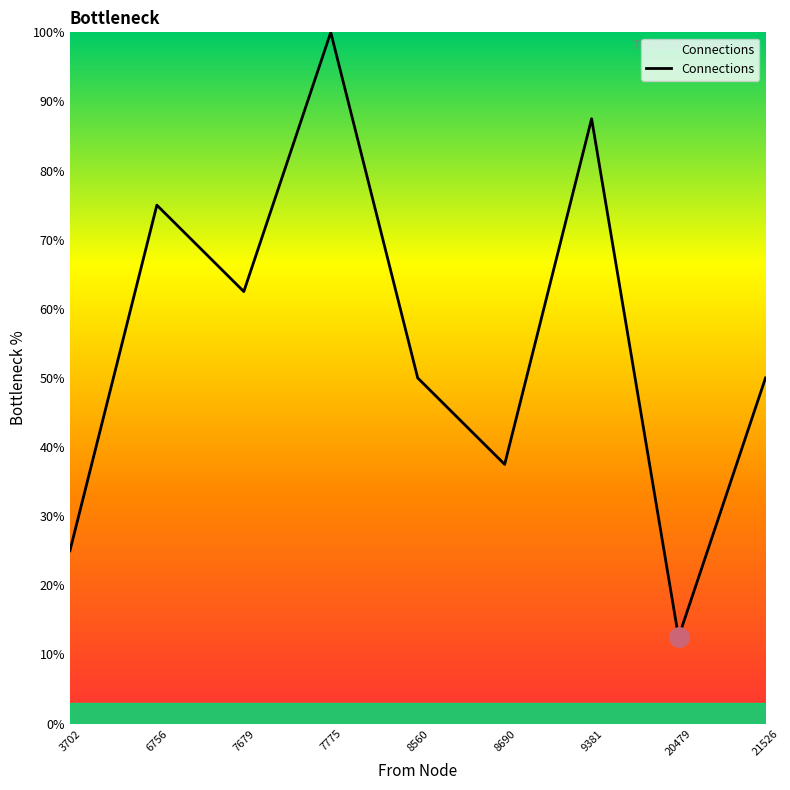

What is the minimum value shown in the chart?

12.5